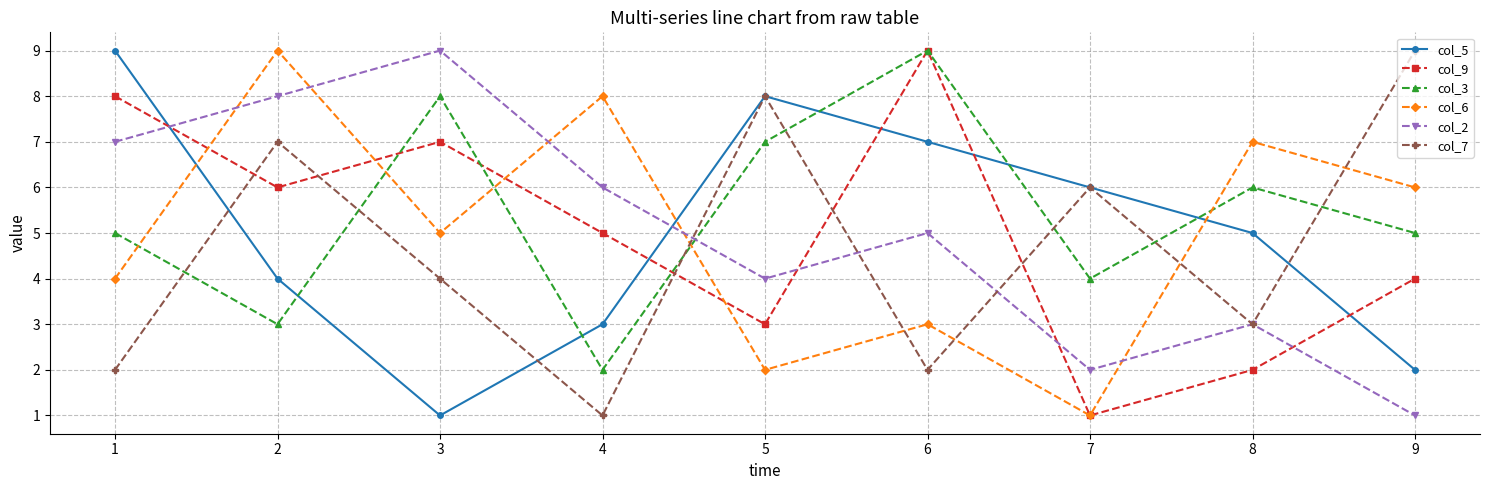

Reading left to right, transcribe all the data shown in this chart.

col_5: 9	4	1	3	8	7	6	5	2
col_9: 8	6	7	5	3	9	1	2	4
col_3: 5	3	8	2	7	9	4	6	5
col_6: 4	9	5	8	2	3	1	7	6
col_2: 7	8	9	6	4	5	2	3	1
col_7: 2	7	4	1	8	2	6	3	9